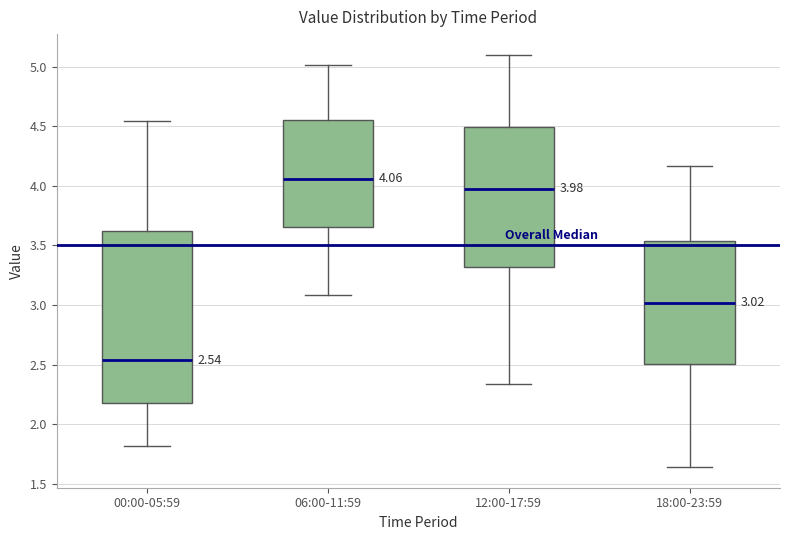

Which box's median line is the lowest?

00:00-05:59